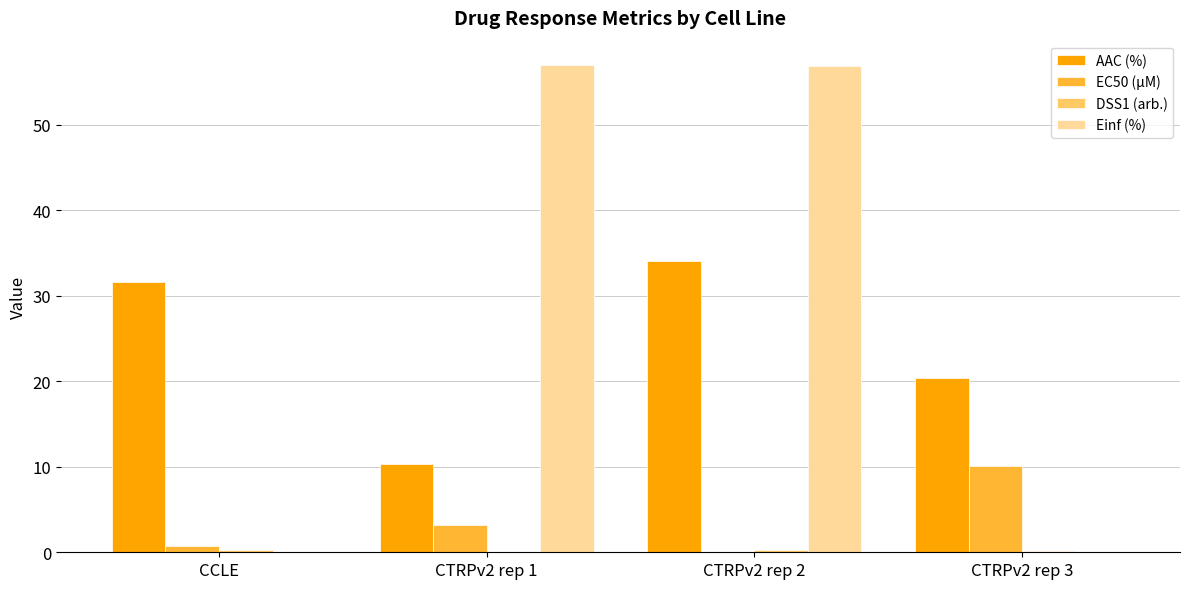

Which series changed the most between CTRPv2 rep 2 and CTRPv2 rep 3?

Einf (%)